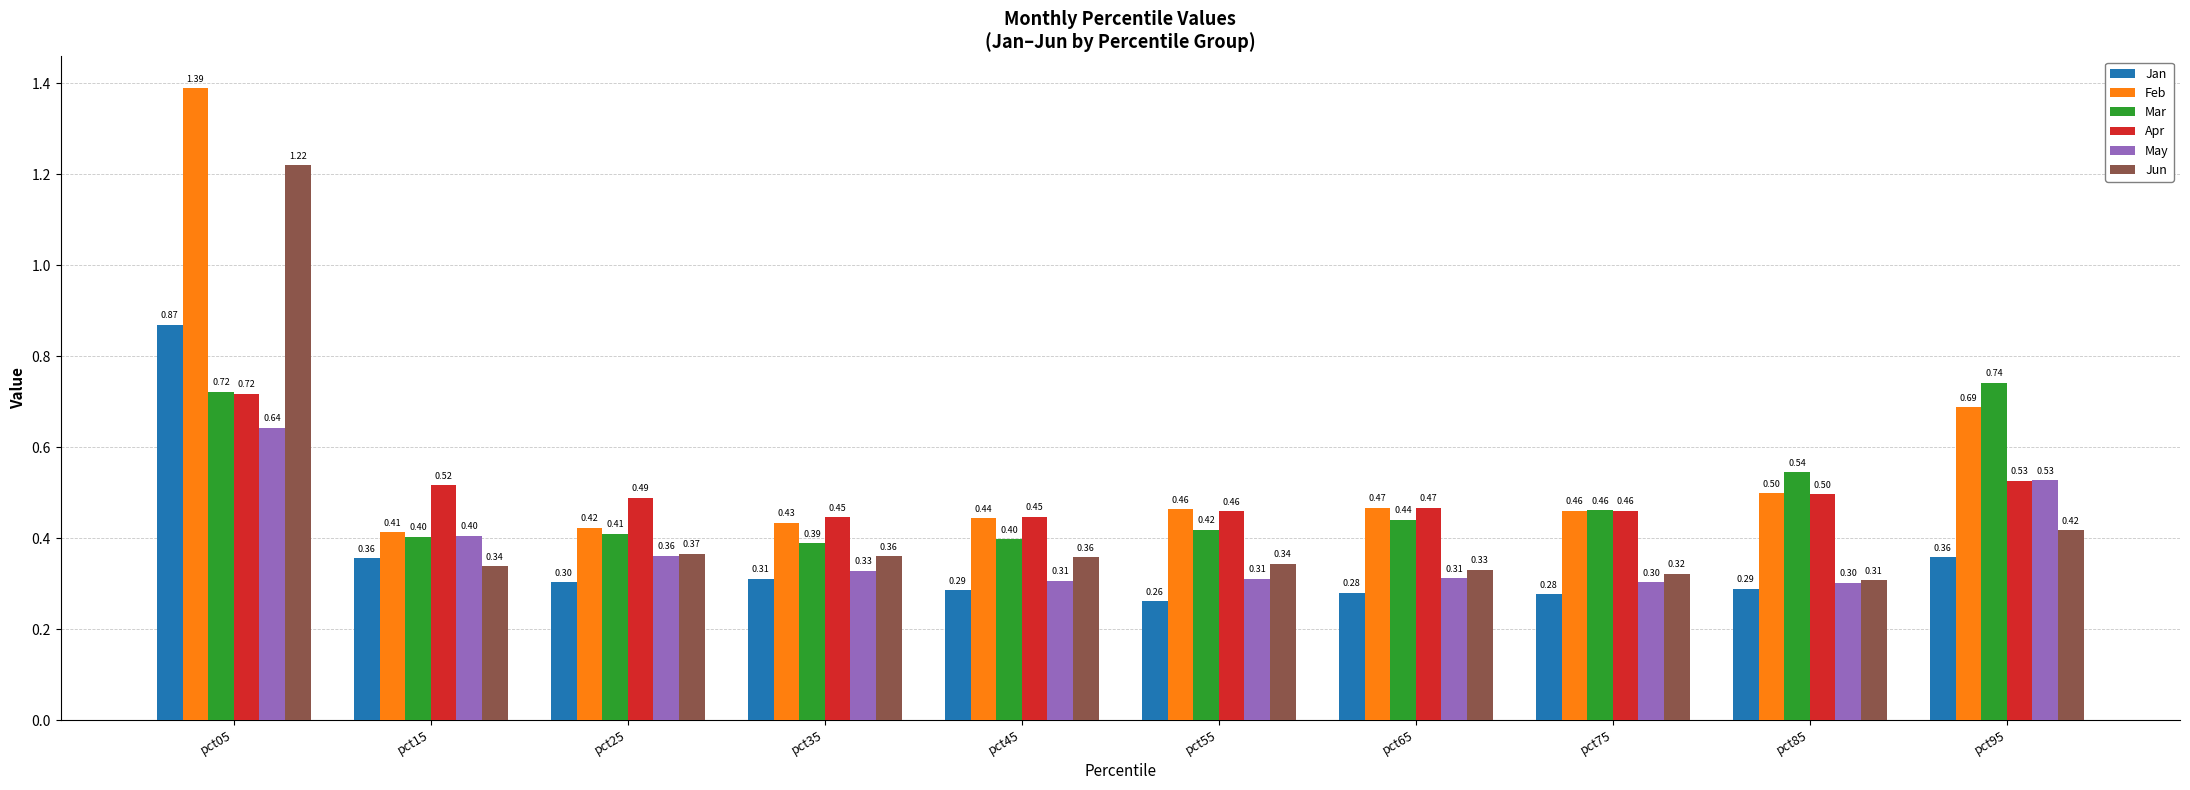

At pct35, list the series in order from largest to smallest.

Apr, Feb, Mar, Jun, May, Jan